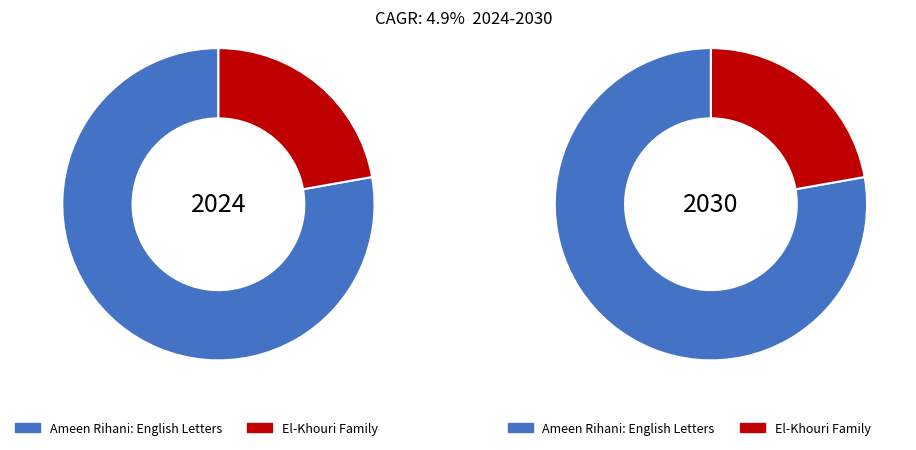

To the nearest percent, what portion does Ameen Rihani: English Letters represent?

78%